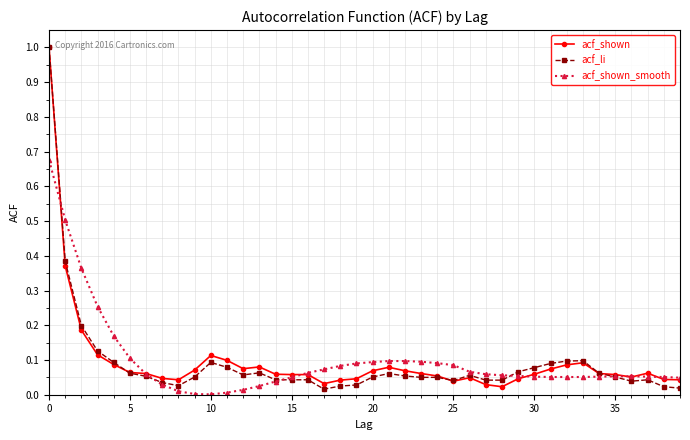

What is the maximum value for acf_shown?

1.0